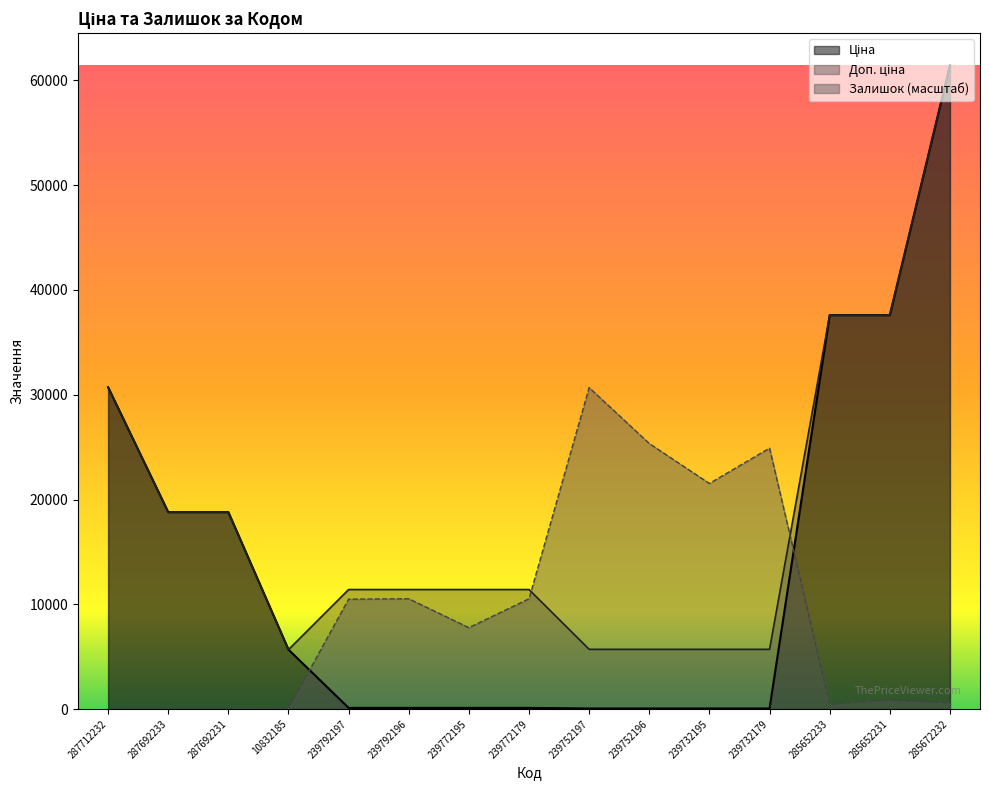

At which category is the sum across all series the highest?

285672232